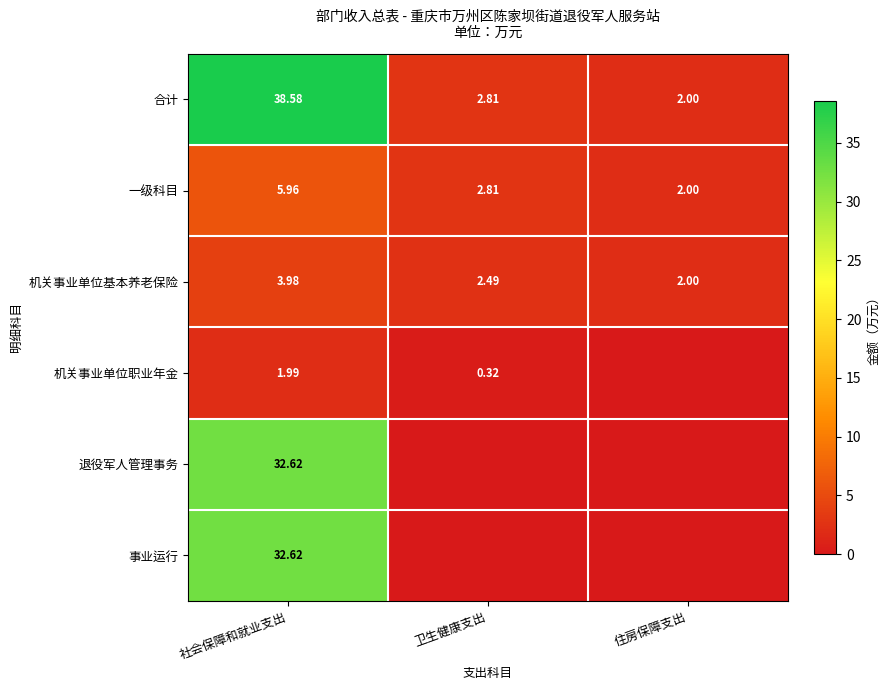

Is the value of 合计 at 卫生健康支出 greater than the value of 机关事业单位职业年金 at 社会保障和就业支出?

Yes